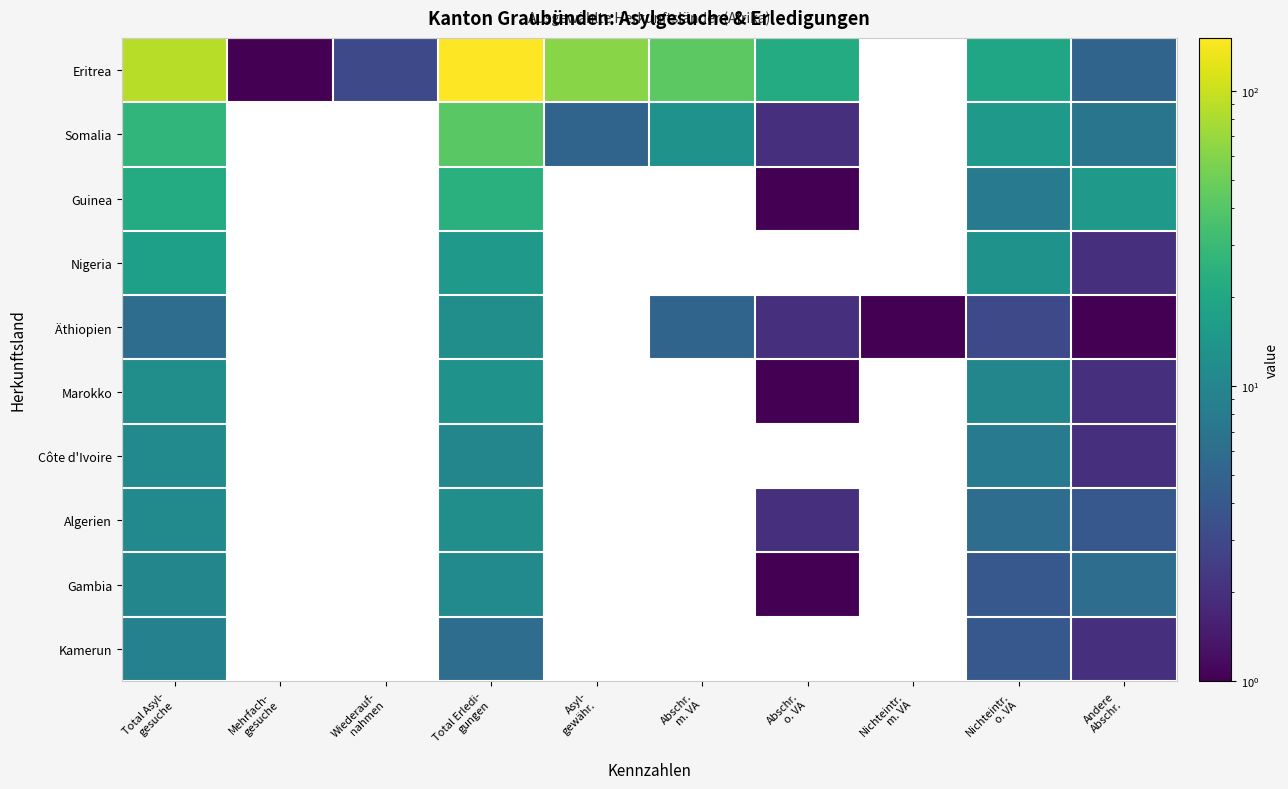

Where is Äthiopien nearest to the value 6?

Total Asyl- gesuche